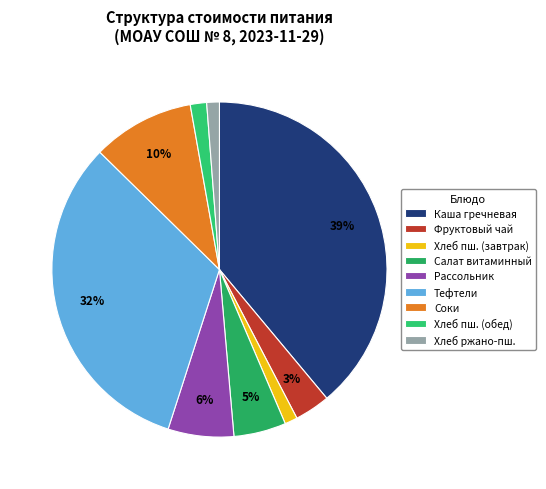

How many segments does this pie chart have?

9